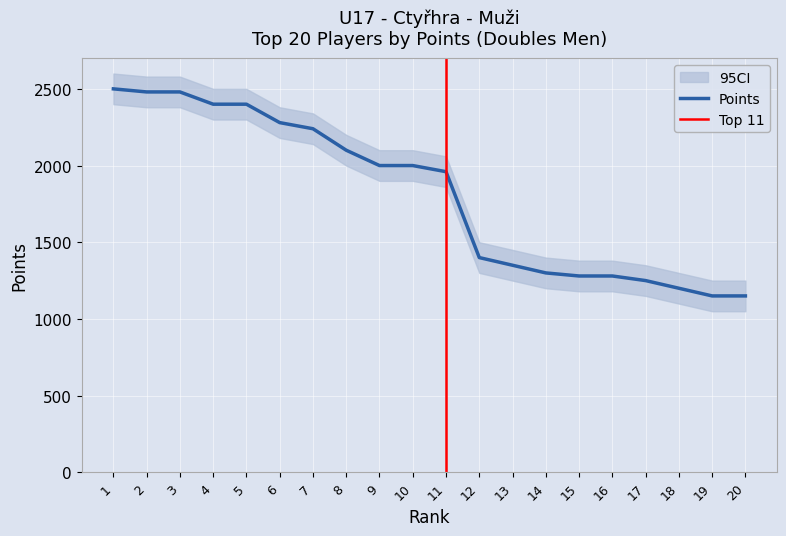

Which label corresponds to the smallest value in the chart?

19